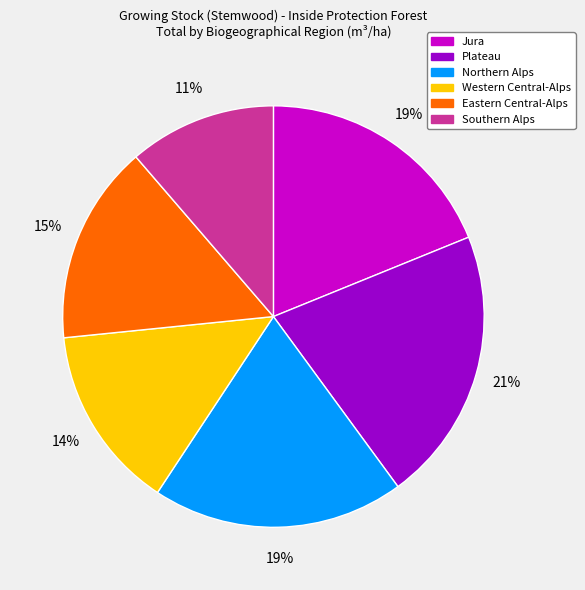

Which category has the smallest portion of the pie?

Southern Alps